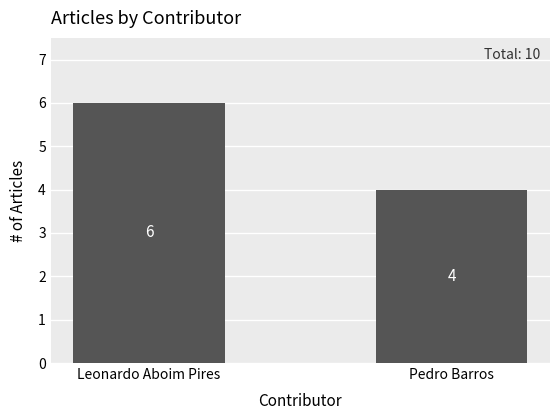

What position from the right is Pedro Barros?

1